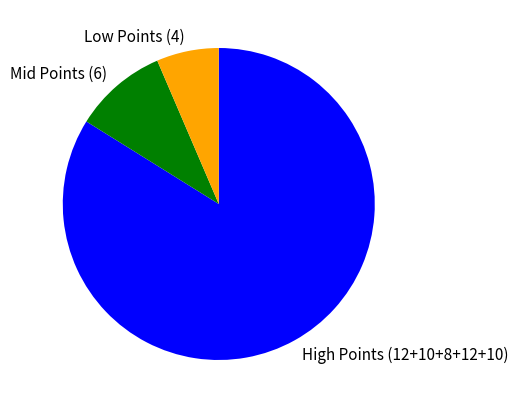

Does any single category account for the majority?

Yes